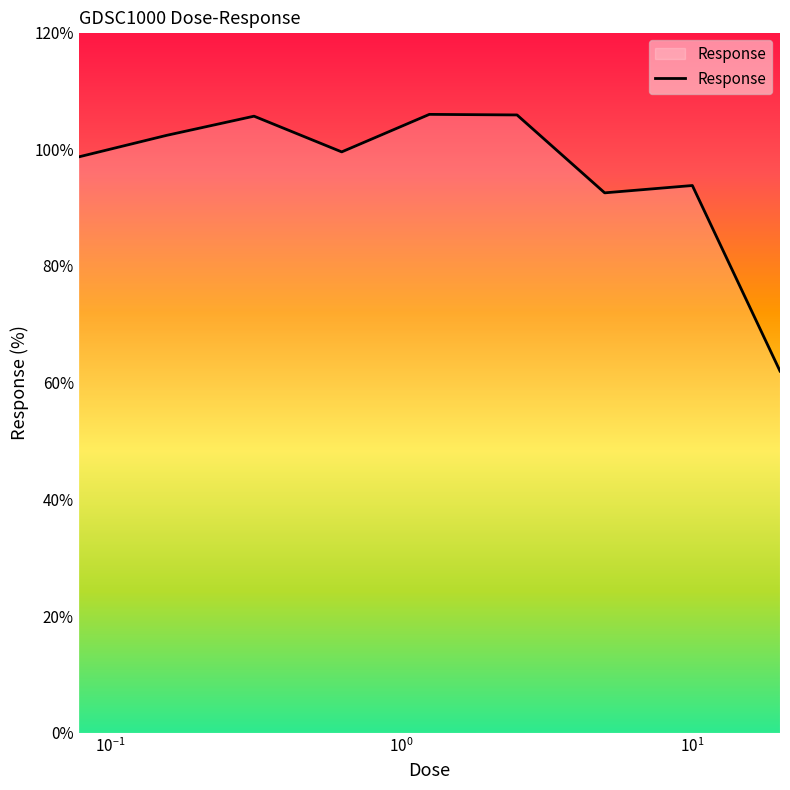

What is the smallest value displayed?

62.0